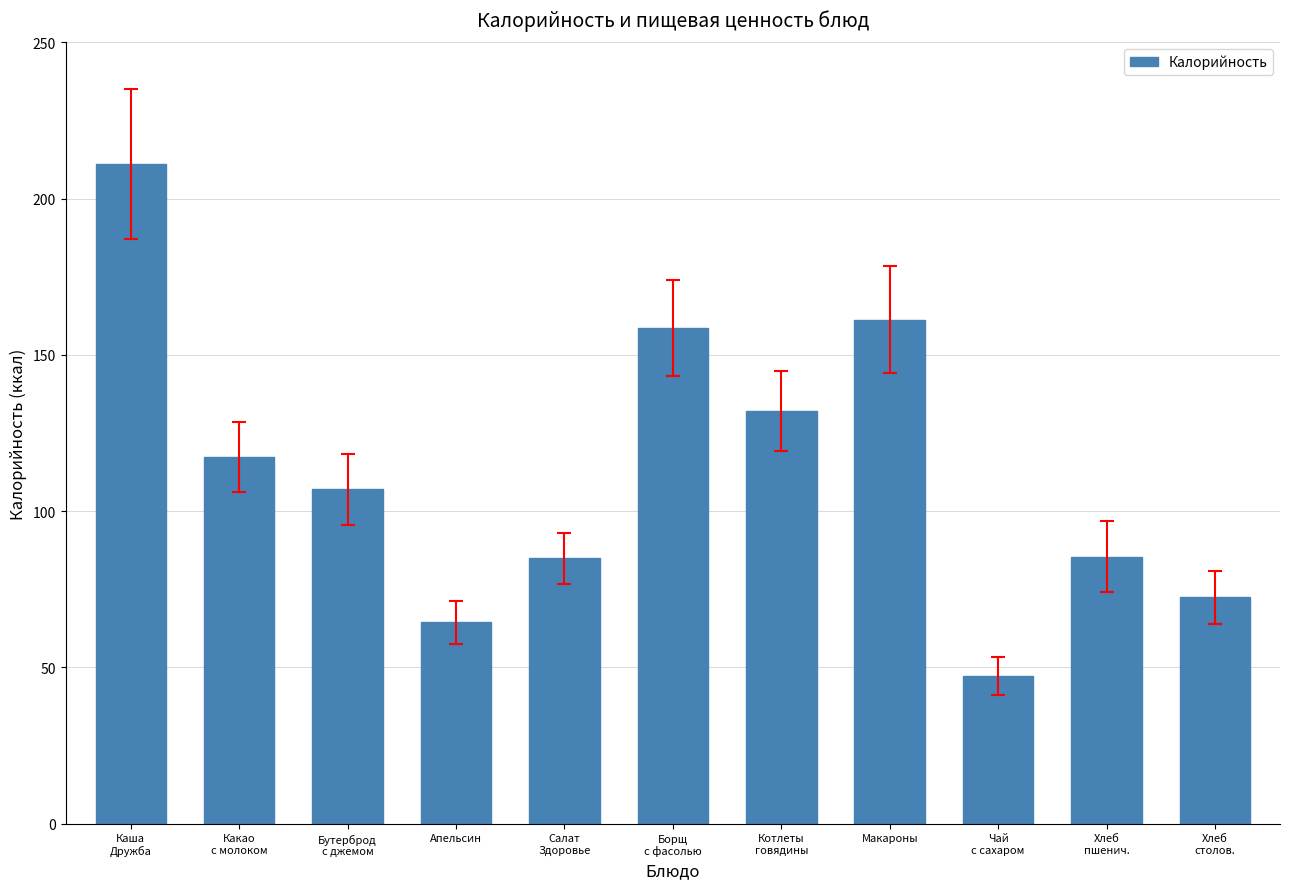

What is the difference between the maximum and minimum values?

164.0